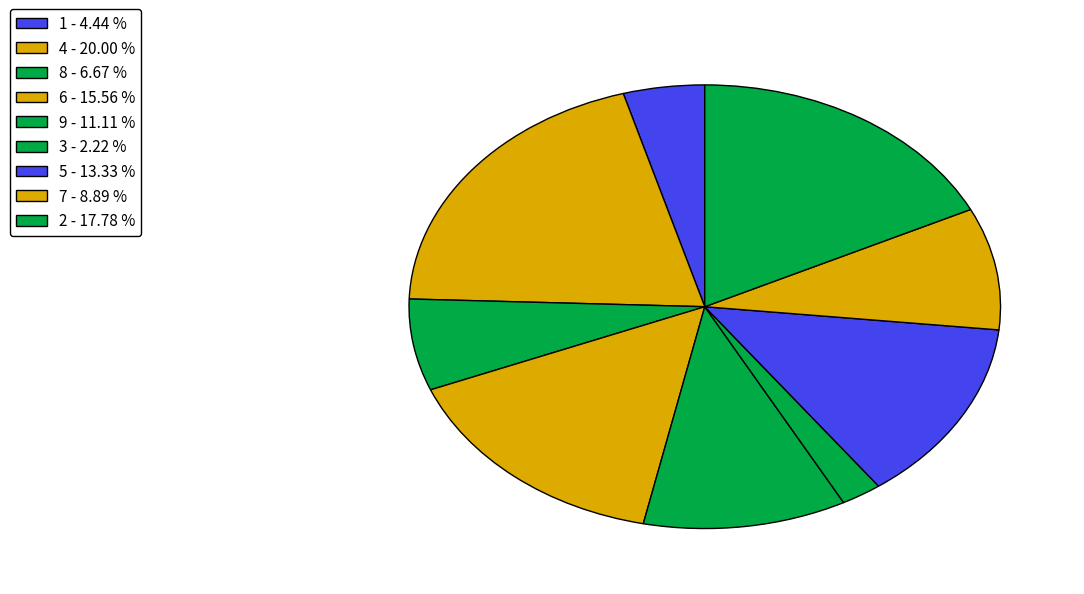

How many segments does this pie chart have?

9